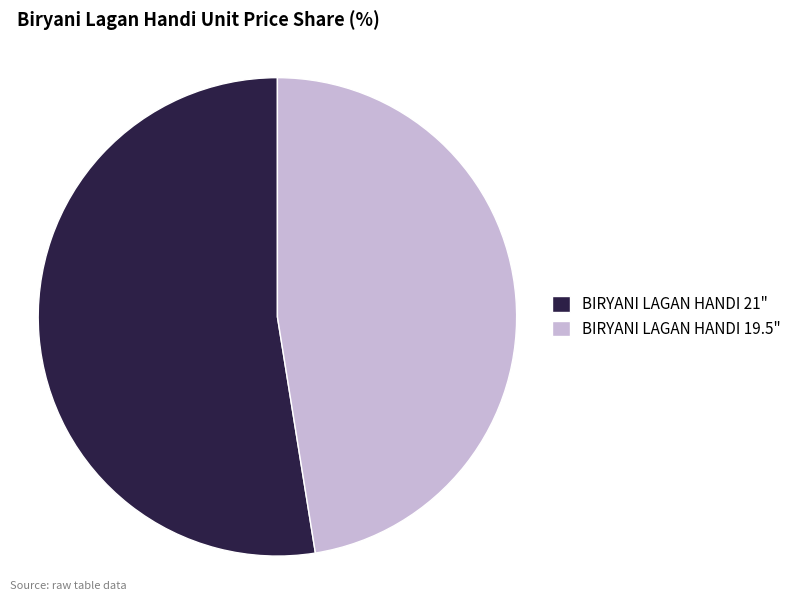

Is it true that BIRYANI LAGAN HANDI 19.5" is 39% of the pie?

False